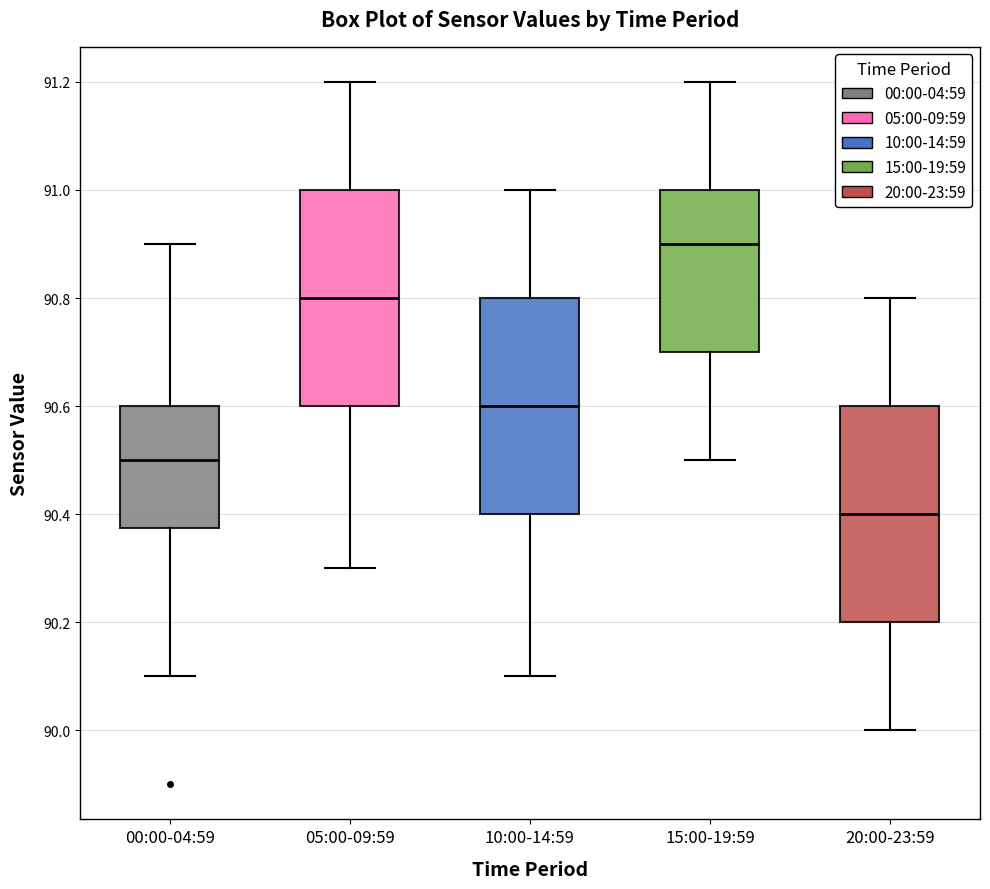

Which box's median line is the lowest?

20:00-23:59